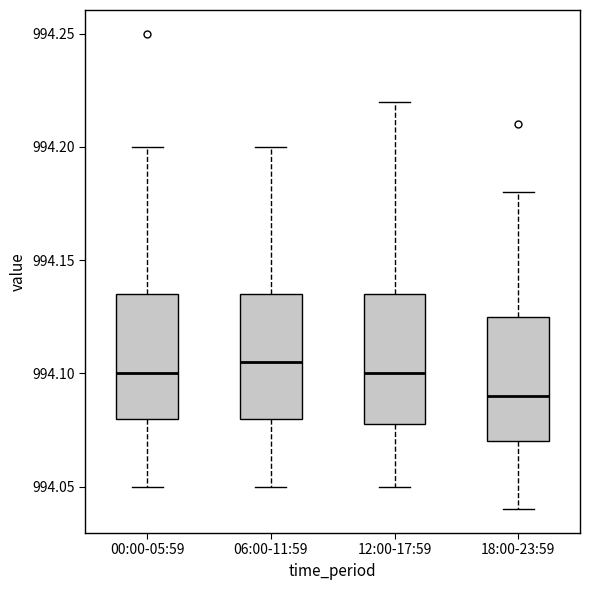

Where is the upper edge of the box for 12:00-17:59 on the y-axis? The values are not printed on the chart, so give them approximately, as read against the axis.

994.135